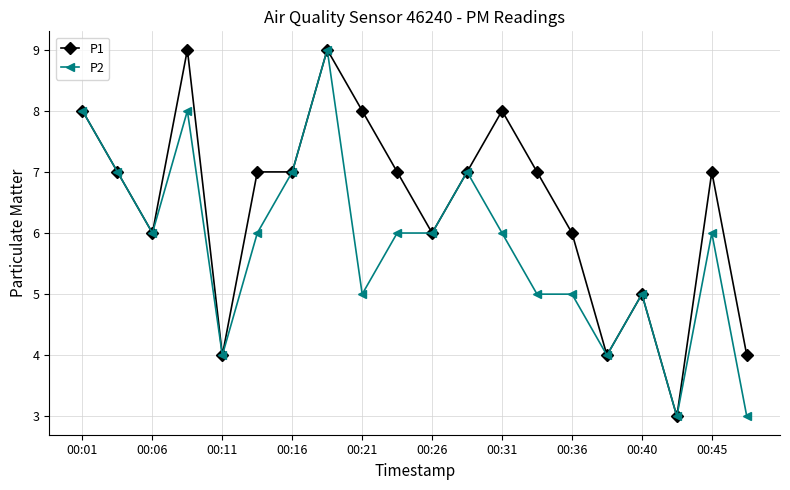

True or false: P2 has more than 2 interior local peaks.

True